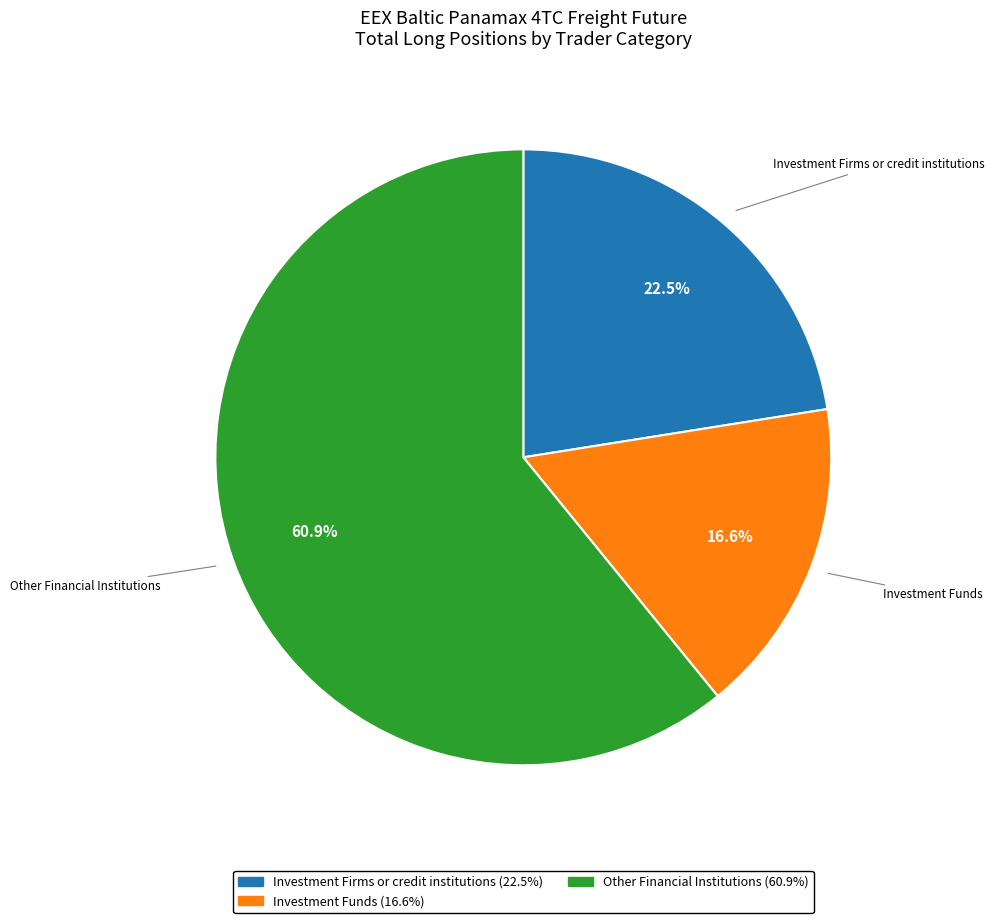

Is there any slice that represents more than half of the pie?

Yes